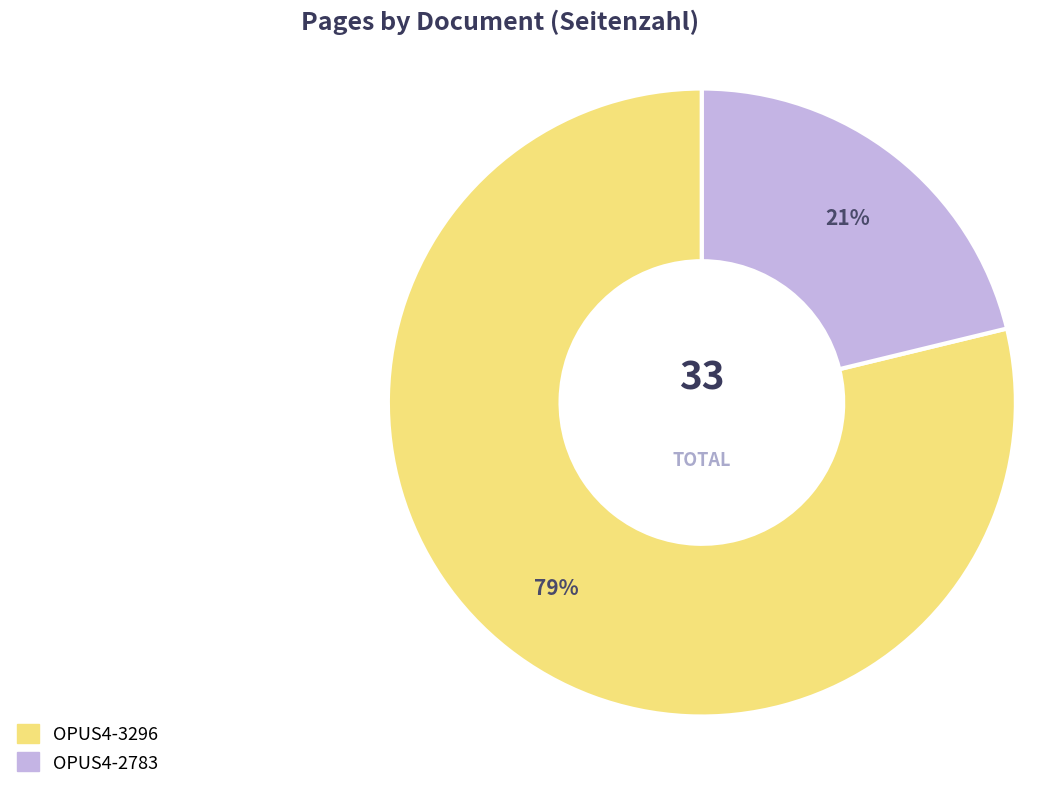

Rank the categories by value from lowest to highest.

OPUS4-2783, OPUS4-3296